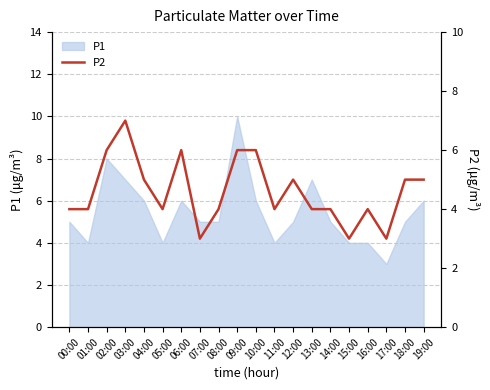

What is the greatest value displayed?

7